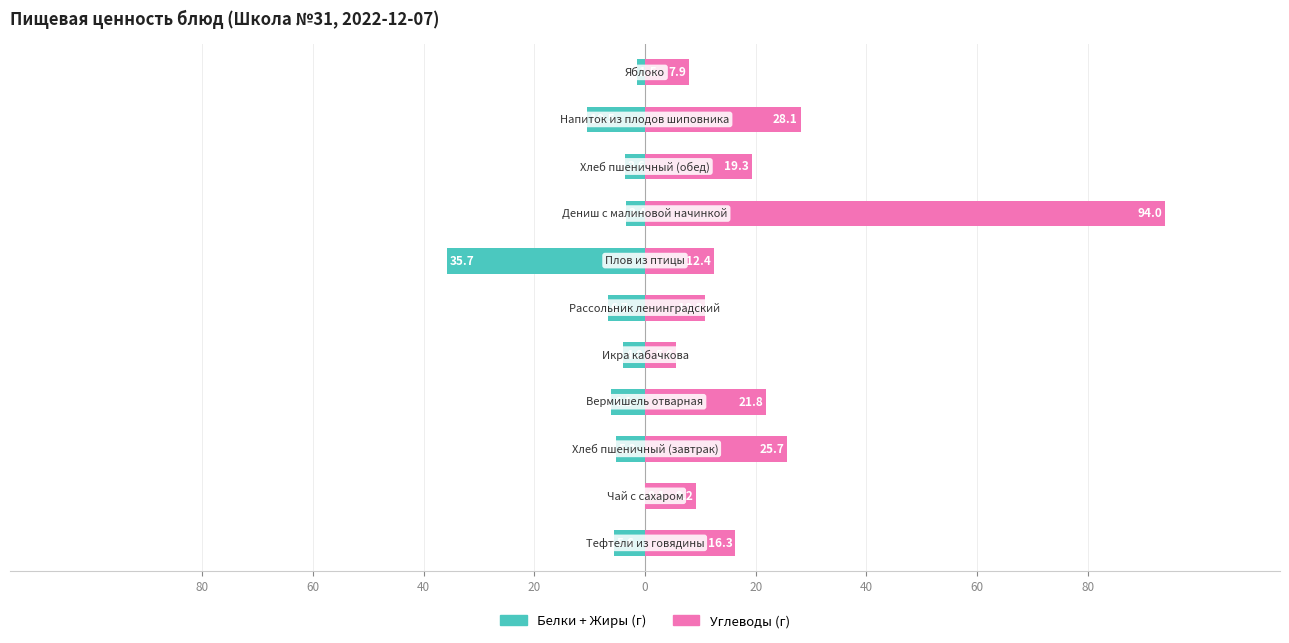

Are the bars horizontal?

Yes